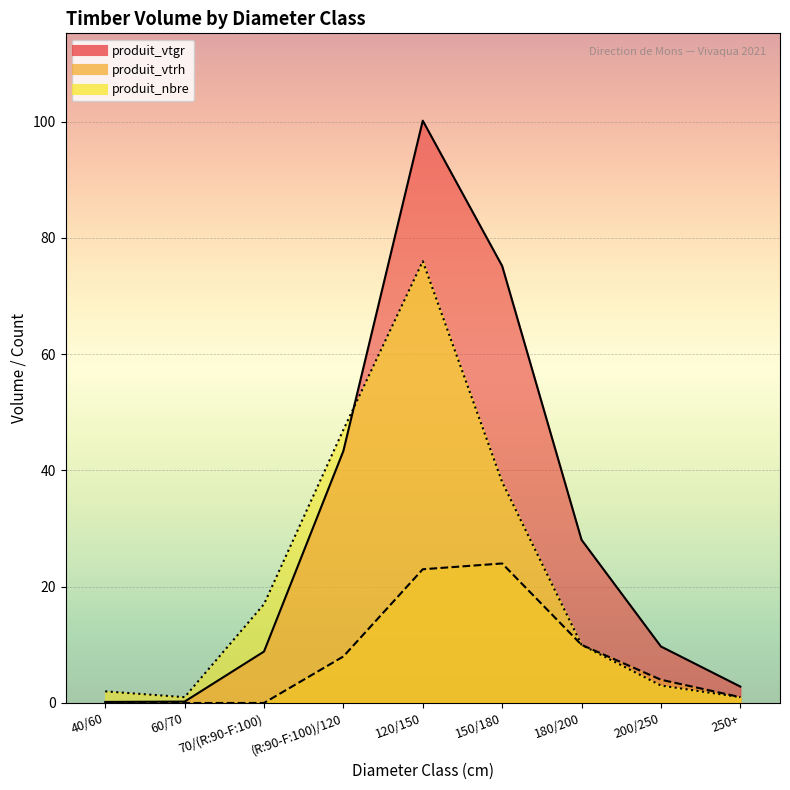

How many values in produit_vtrh are above zero?

6